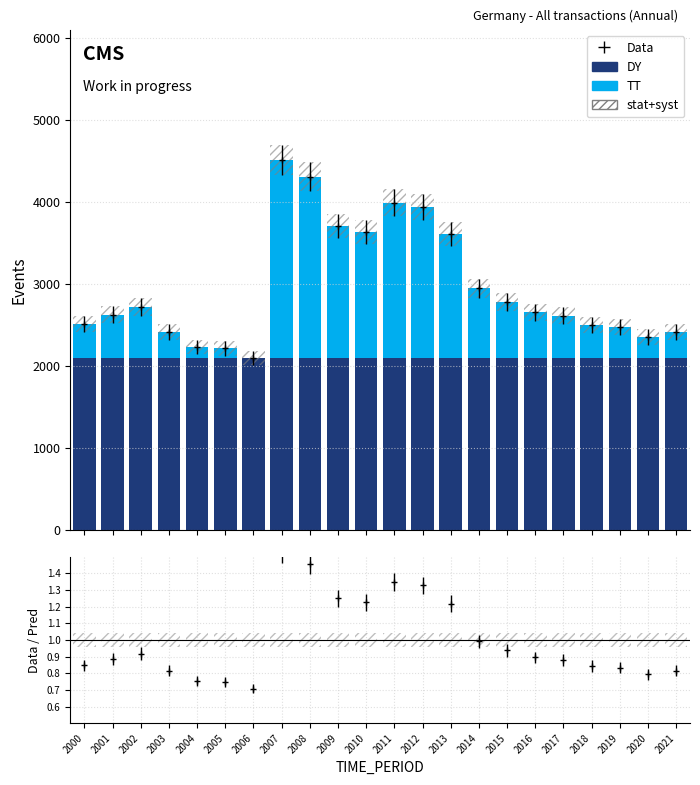

The value of Base Value at 2017 is 3389.2. True or false?

False